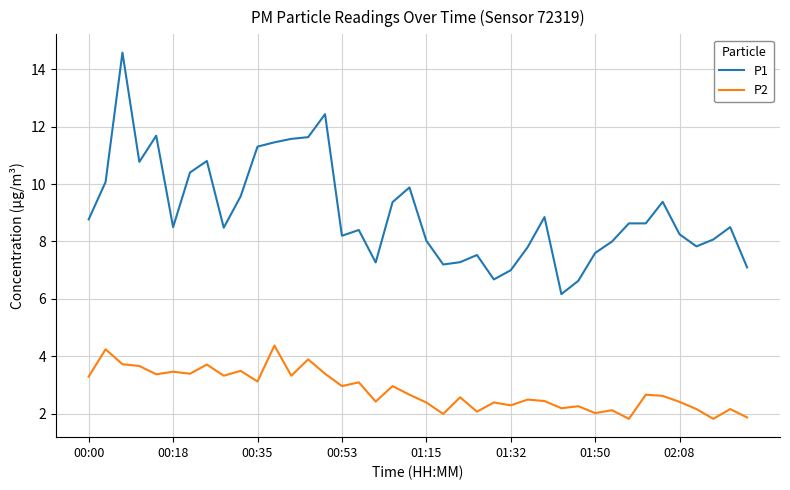

Which series has the largest range (max minus min)?

P1